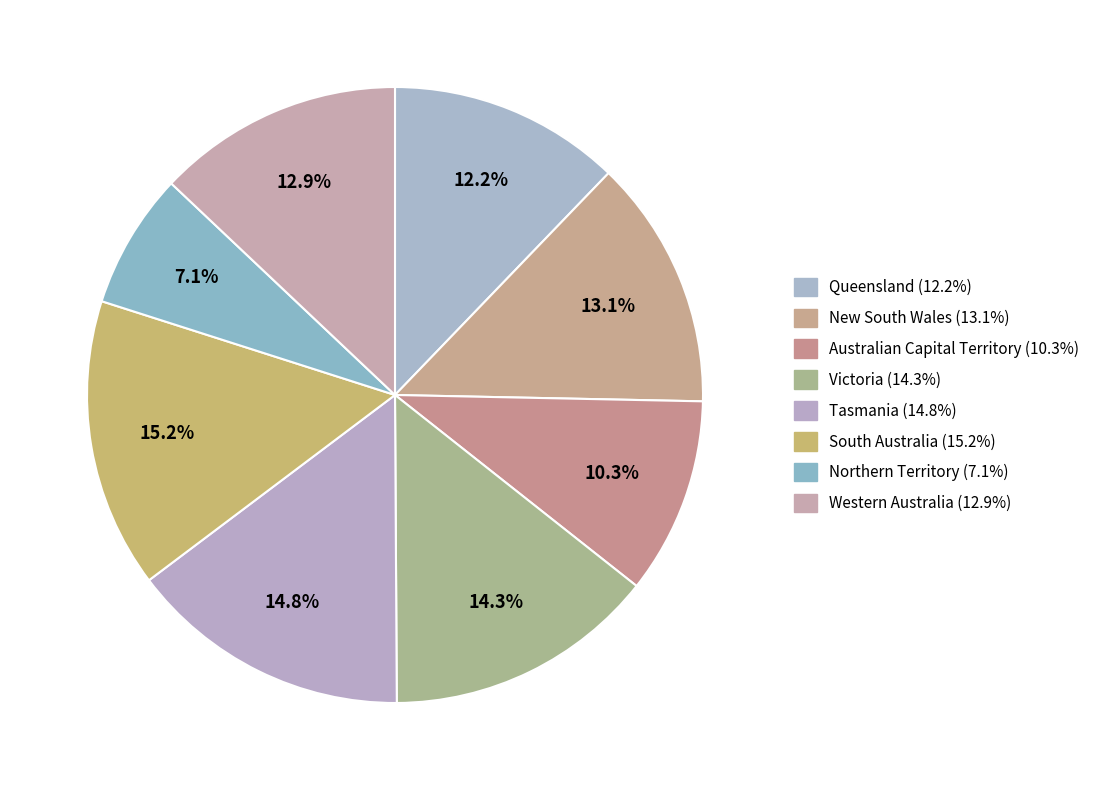

Does New South Wales represent more than half of the total?

No